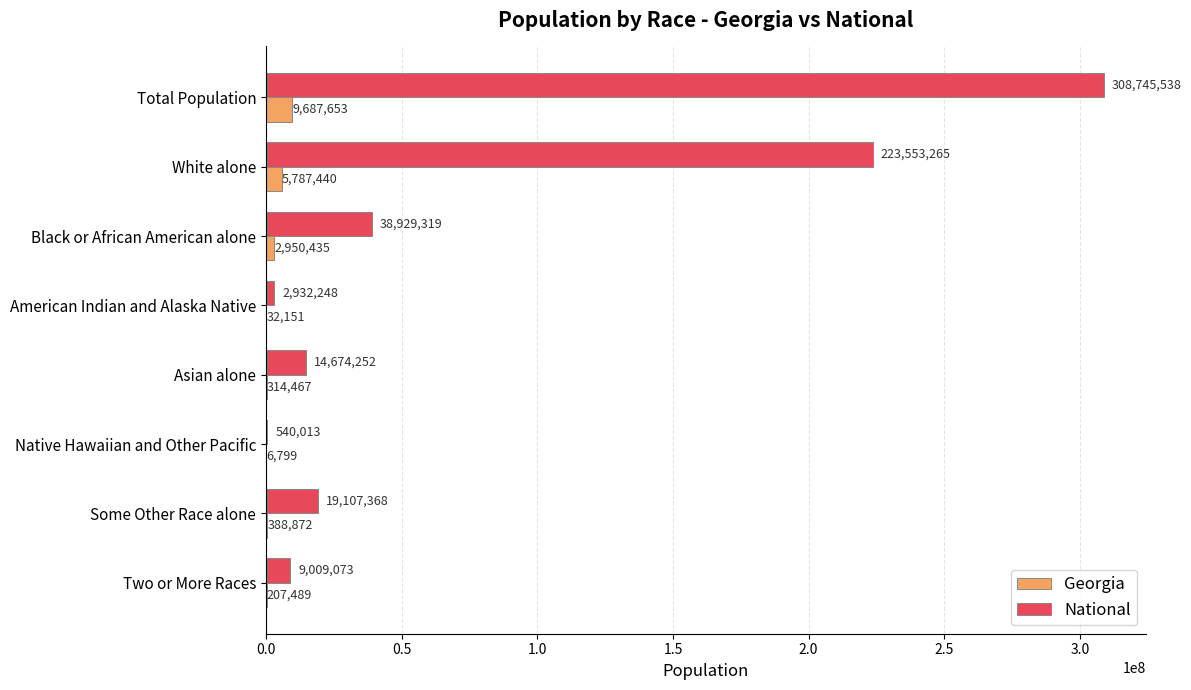

The value of National at Asian alone is 14674252. True or false?

True